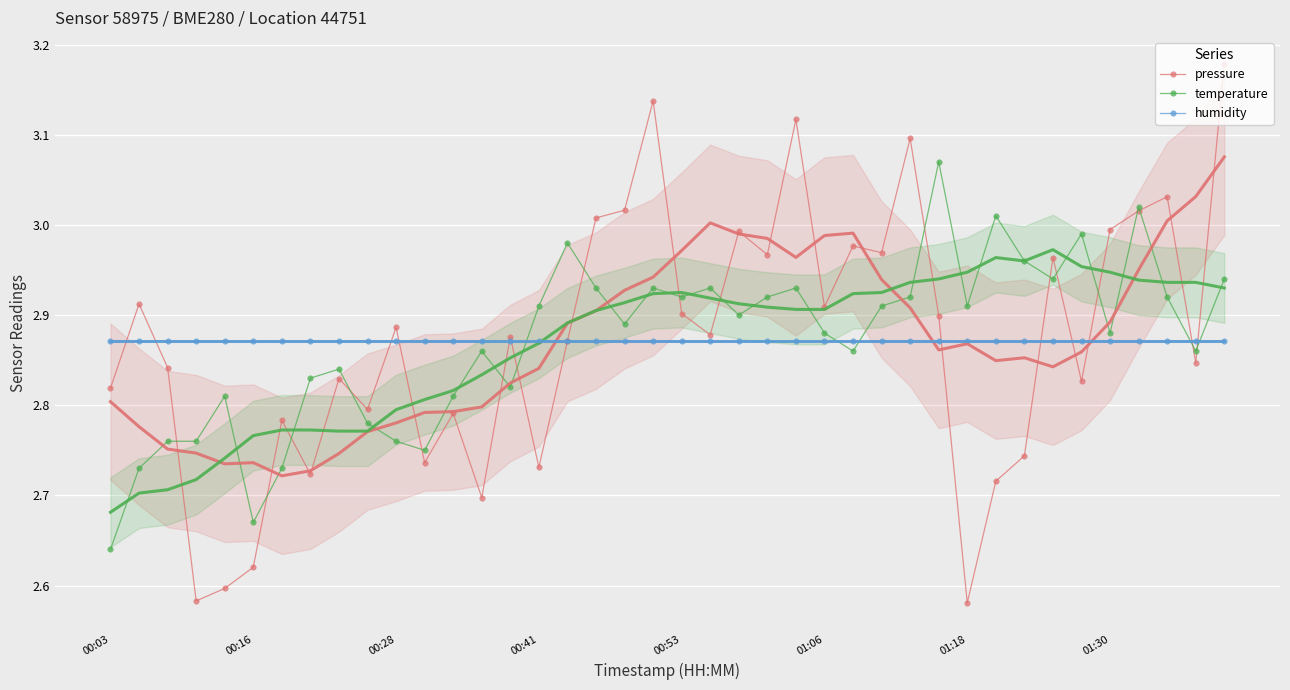

True or false: pressure and humidity intersect in this chart.

True